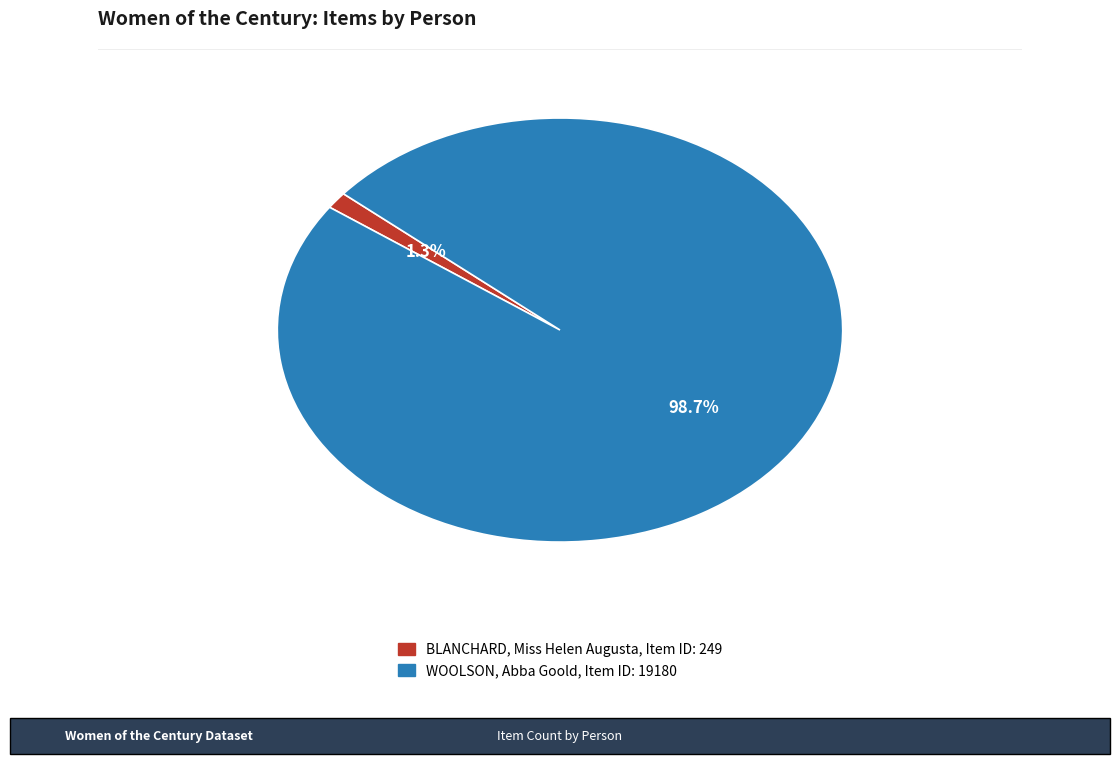

To the nearest percent, what is the average slice percentage?

50%